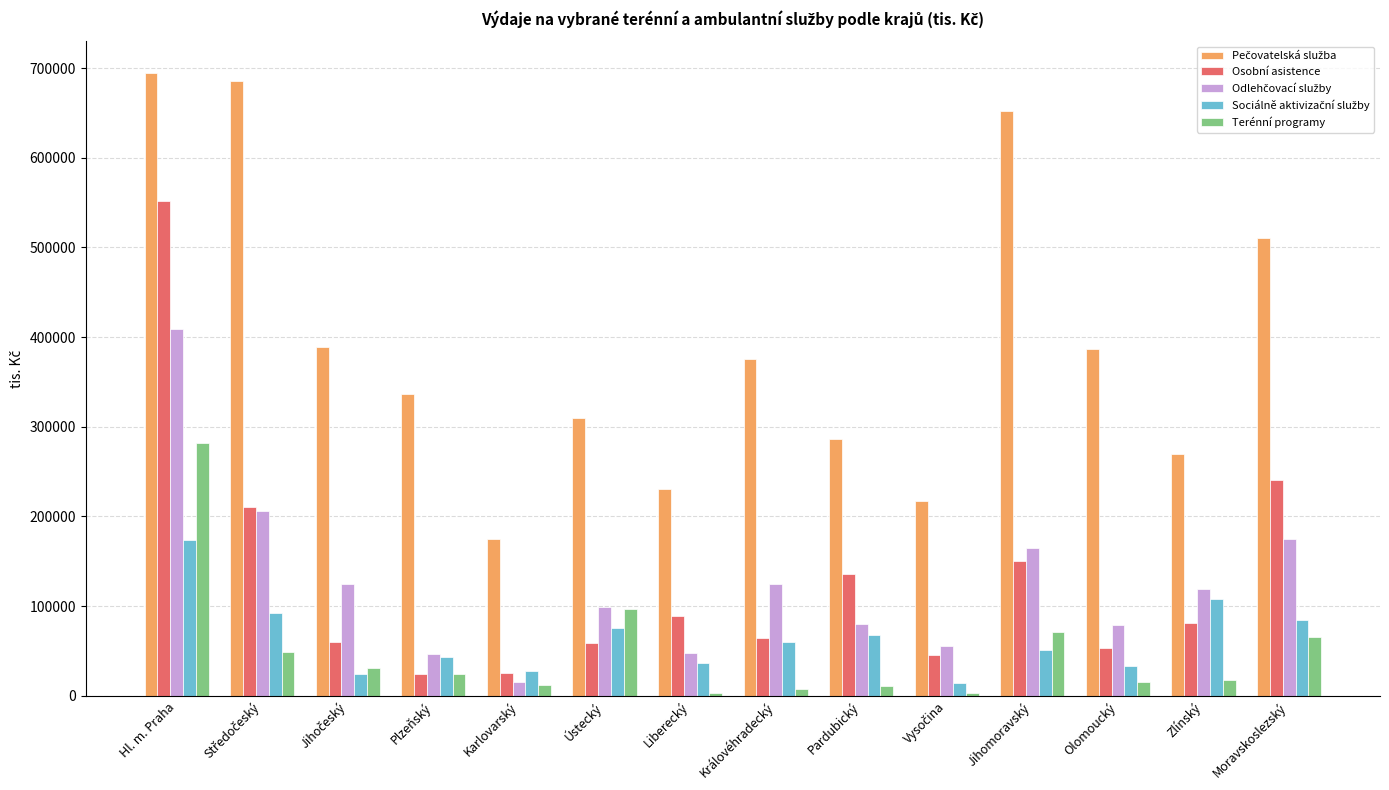

The value of Terénní programy at Jihomoravský is 49445. True or false?

False